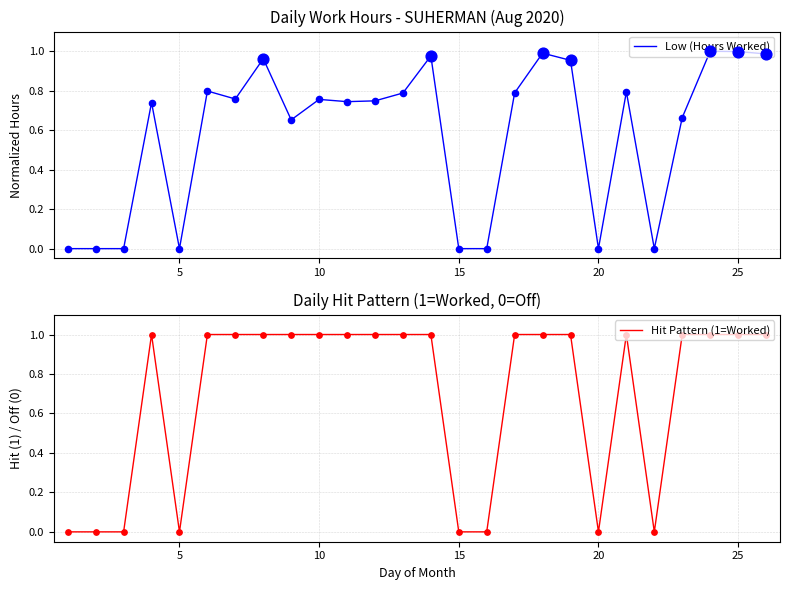

Is the value of Low (Hours Worked) at 13 greater than the value of Hit Pattern (1=Worked) at 7?

No